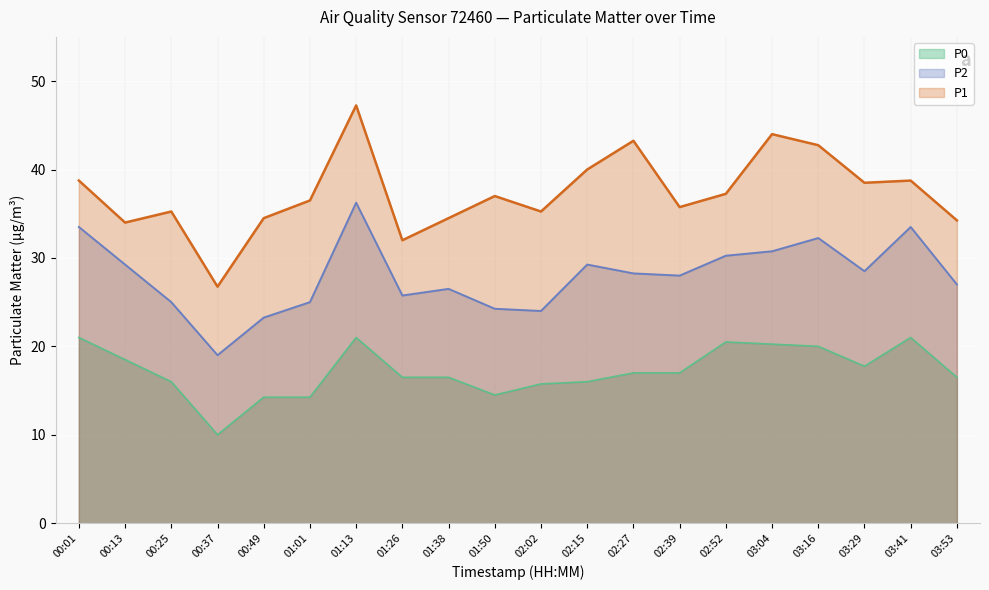

Where does the P1 series first go above 37?

00:01